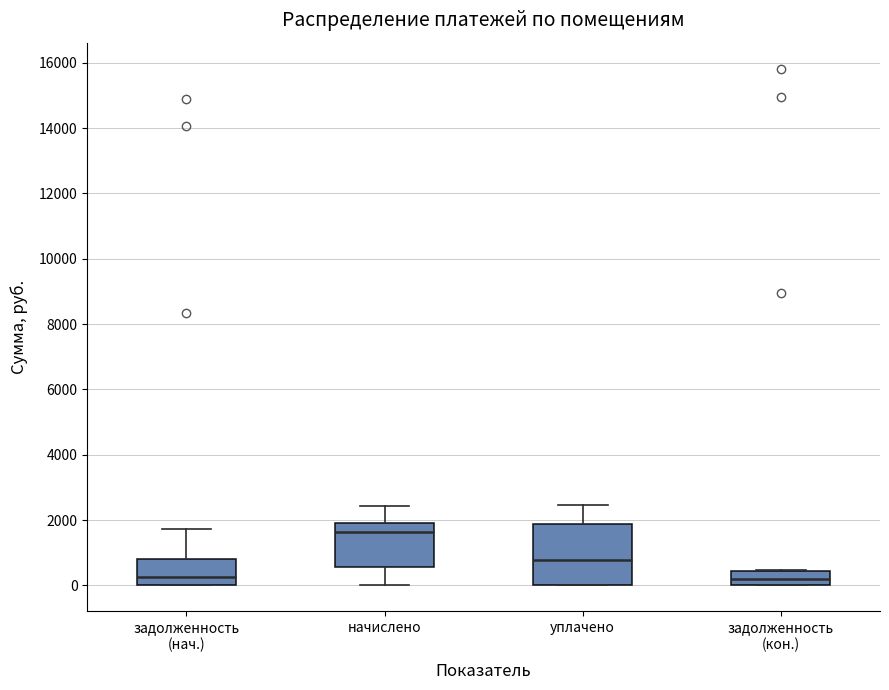

Comparing the boxes themselves (not the whiskers), which one is the tallest?

уплачено